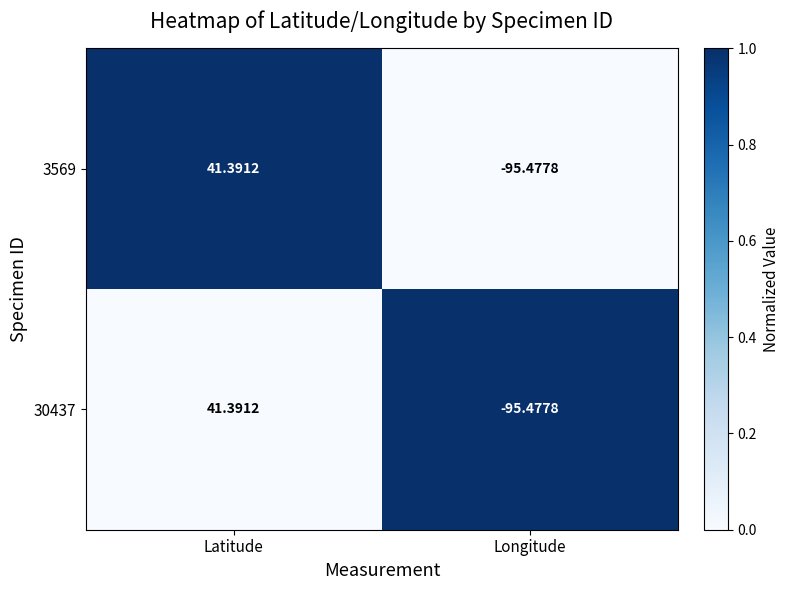

Rank the categories by 3569 value from highest to lowest.

Latitude, Longitude